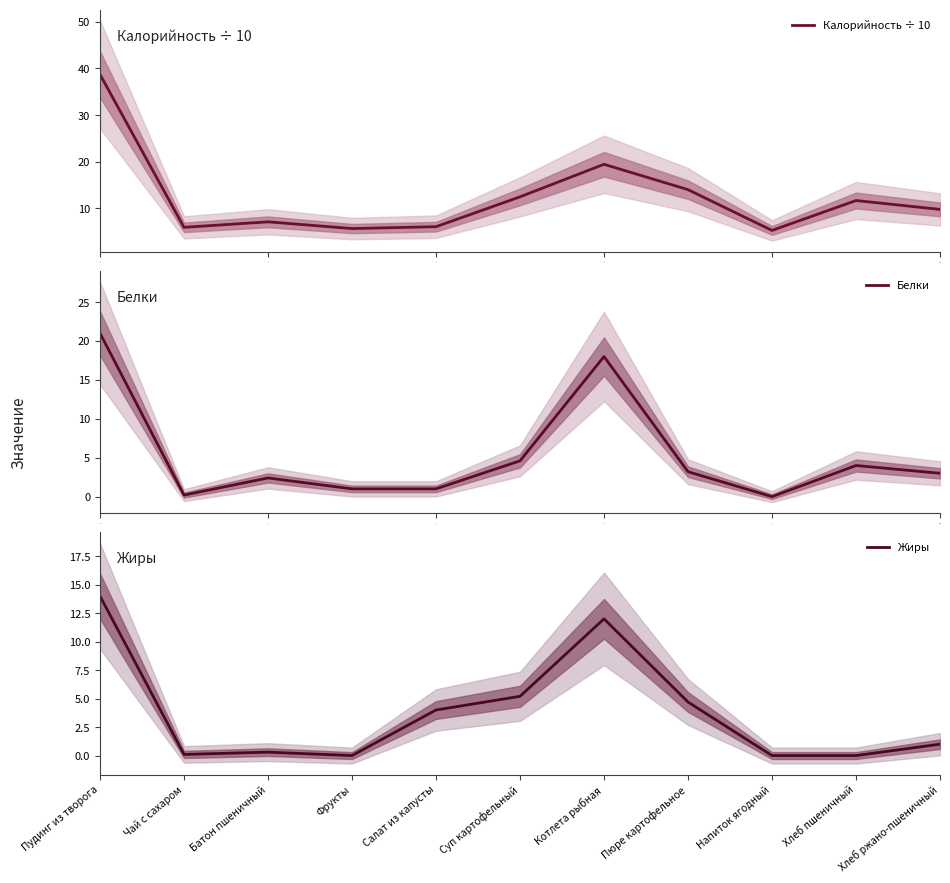

What are all the series names shown in the legend?

Калорийность ÷ 10, Белки, Жиры